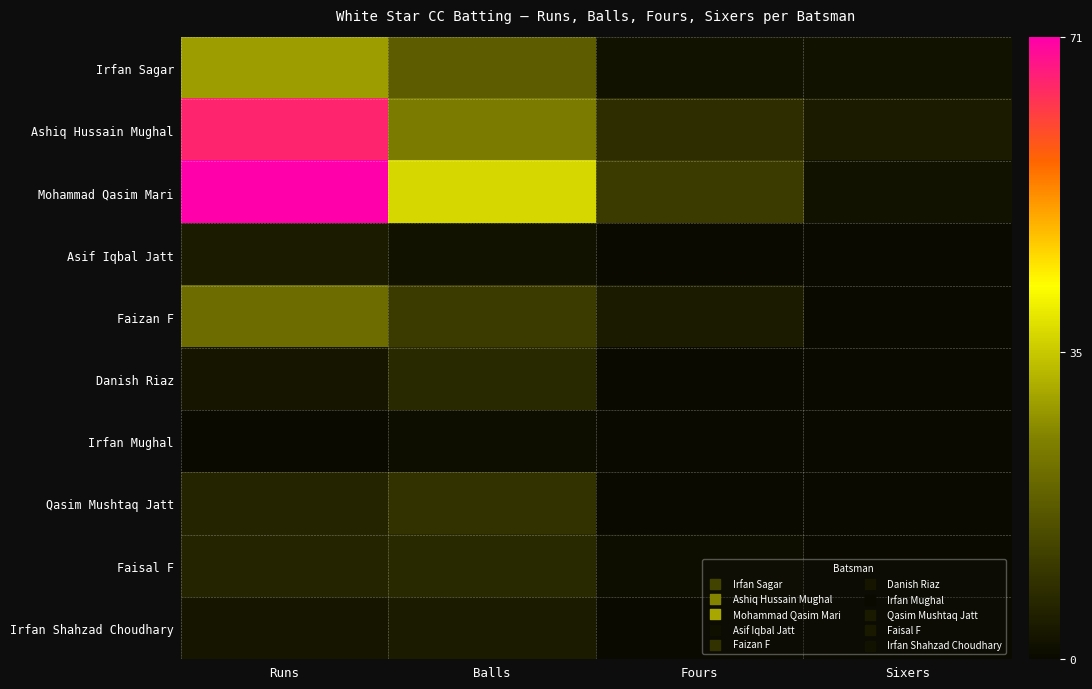

Reading left to right, list all the values displayed in this chart.

Irfan Sagar: Runs=29	Balls=18	Fours=2	Sixers=2
Ashiq Hussain Mughal: Runs=66	Balls=24	Fours=8	Sixers=4
Mohammad Qasim Mari: Runs=71	Balls=37	Fours=11	Sixers=2
Asif Iqbal Jatt: Runs=4	Balls=2	Fours=0	Sixers=0
Faizan F: Runs=21	Balls=11	Fours=4	Sixers=0
Danish Riaz: Runs=3	Balls=7	Fours=0	Sixers=0
Irfan Mughal: Runs=0	Balls=1	Fours=0	Sixers=0
Qasim Mushtaq Jatt: Runs=6	Balls=9	Fours=0	Sixers=0
Faisal F: Runs=6	Balls=7	Fours=1	Sixers=0
Irfan Shahzad Choudhary: Runs=3	Balls=4	Fours=0	Sixers=0